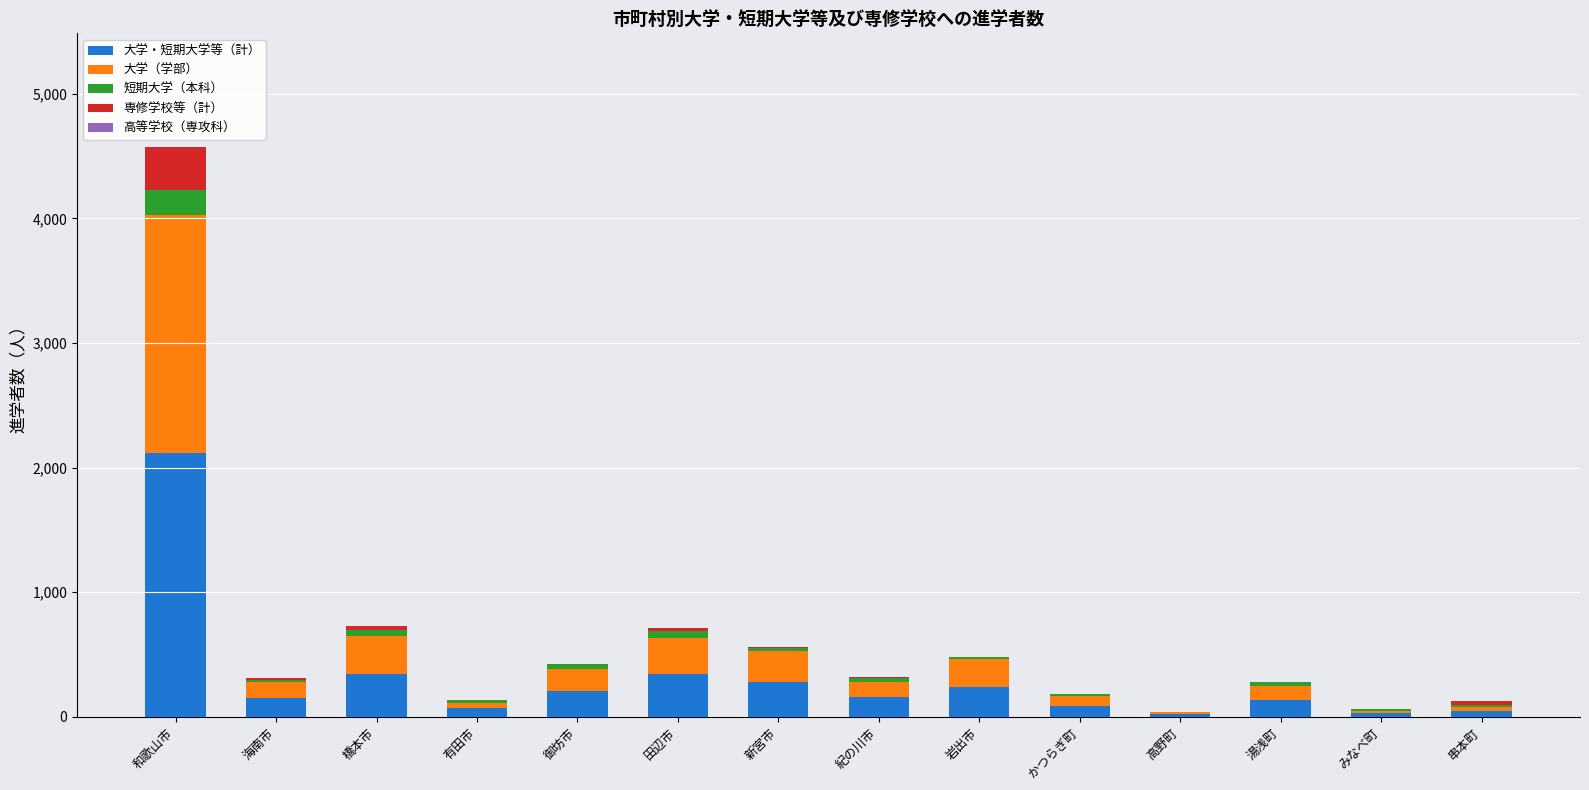

At which category is the sum across all series the highest?

和歌山市